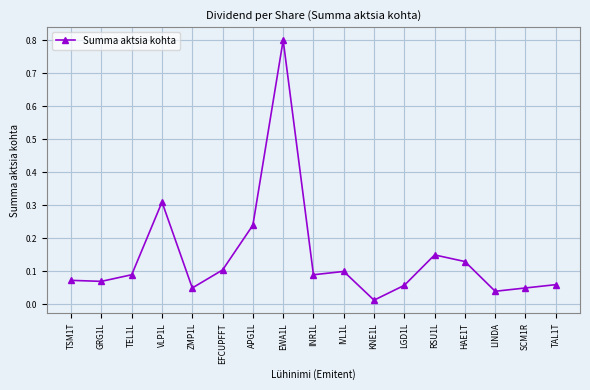

True or false: there are more than 0 points higher than both neighbors.

True